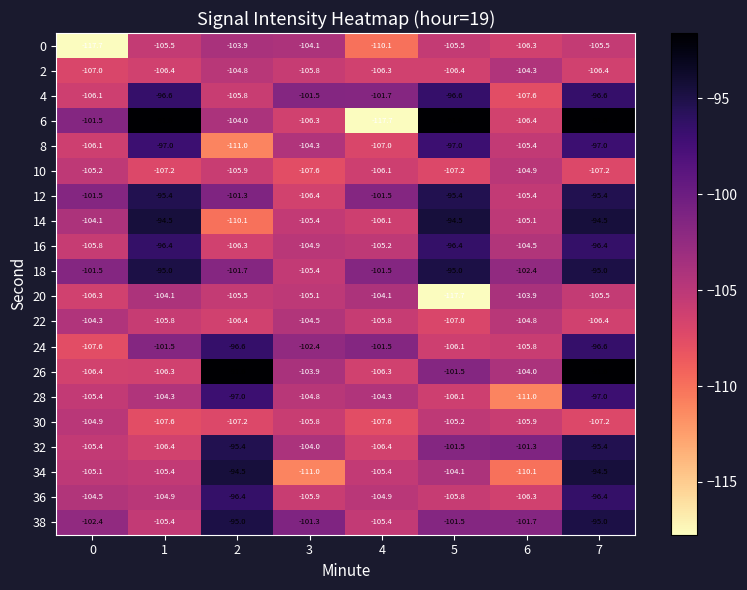

What is the greatest value displayed?

-91.6